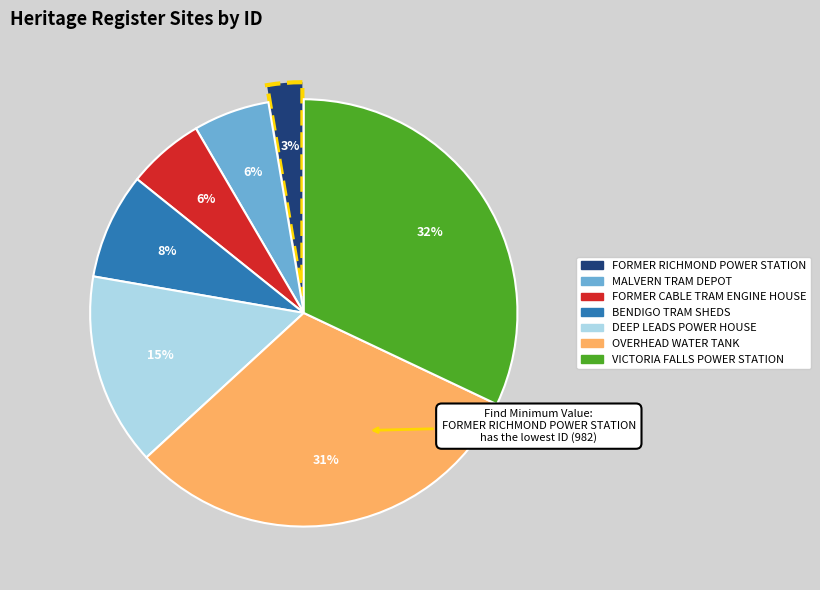

Is there any slice that represents more than half of the pie?

No